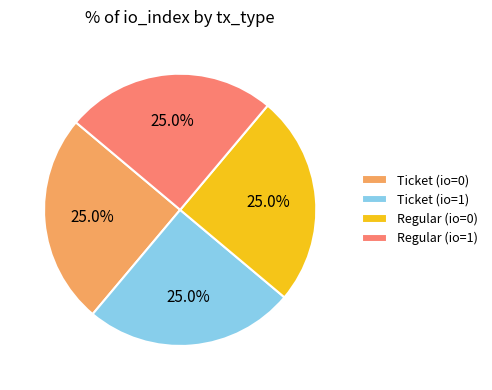

How many slices are in this pie chart?

4